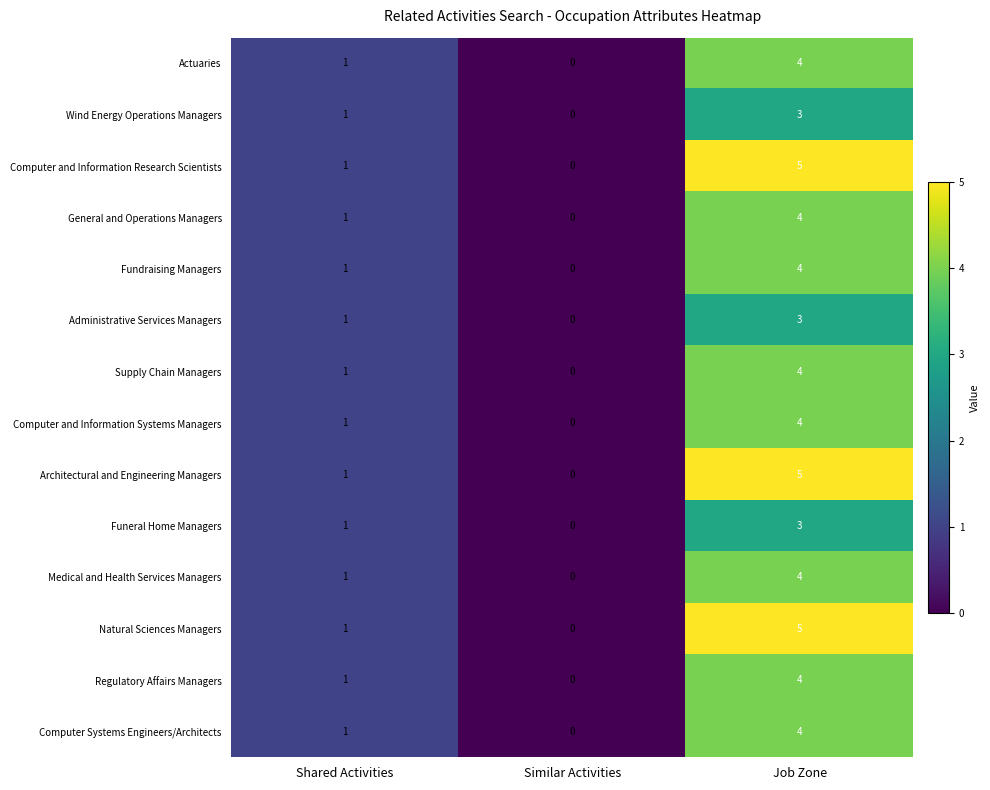

Count the Natural Sciences Managers values in the range 0 to 5.

3